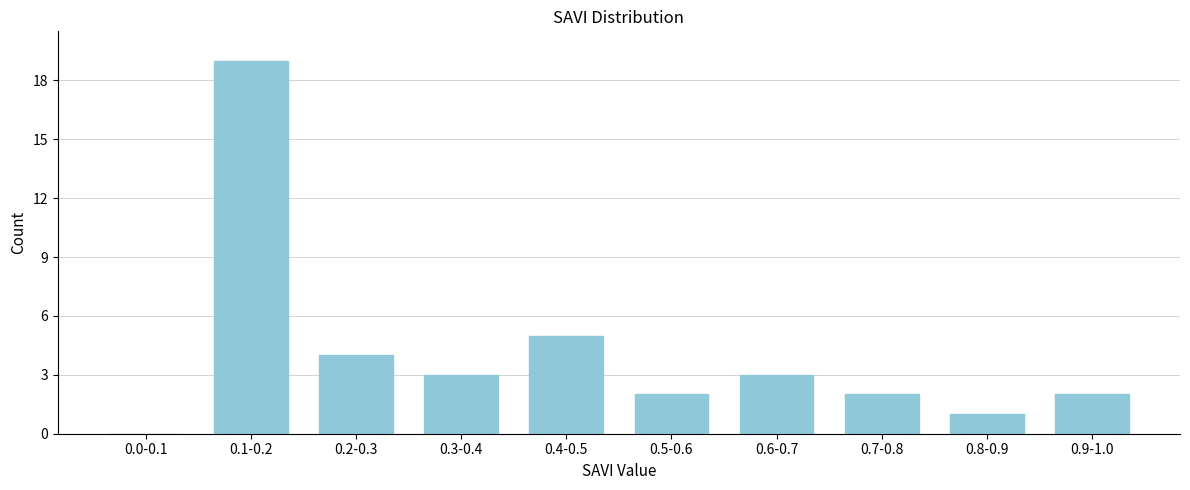

Reading left to right, extract all data points from this chart.

0.0-0.1=0	0.1-0.2=19	0.2-0.3=4	0.3-0.4=3	0.4-0.5=5	0.5-0.6=2	0.6-0.7=3	0.7-0.8=2	0.8-0.9=1	0.9-1.0=2